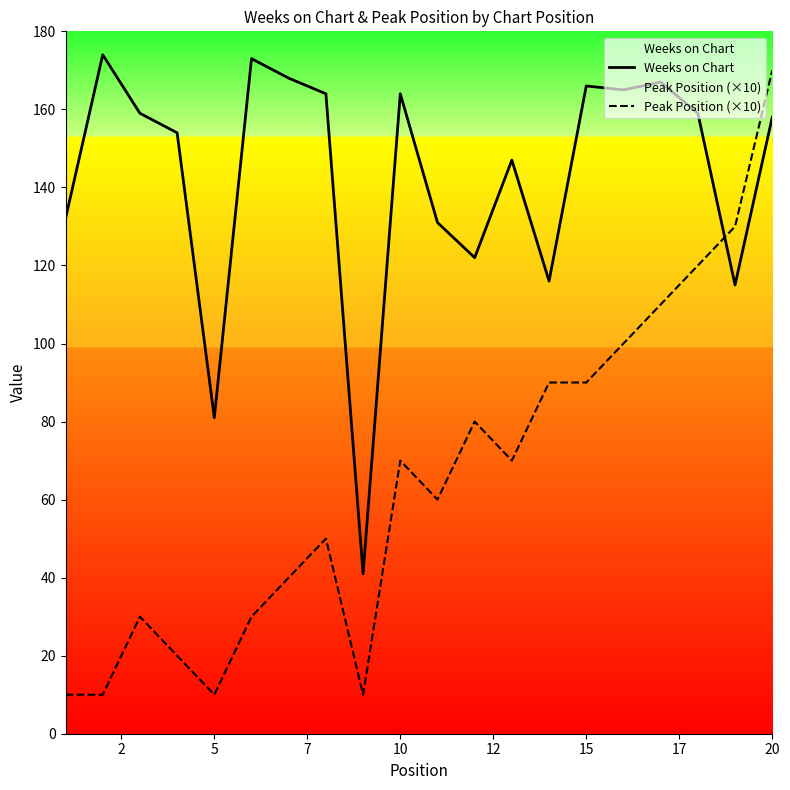

How many data points in Weeks on Chart are less than 159?

10